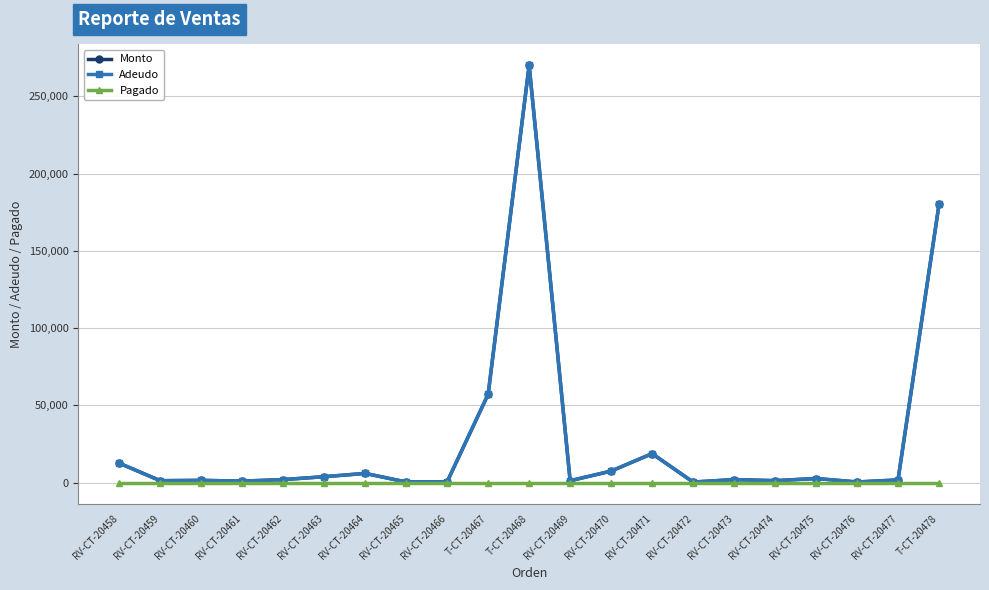

Does the chart have visible grid lines?

Yes